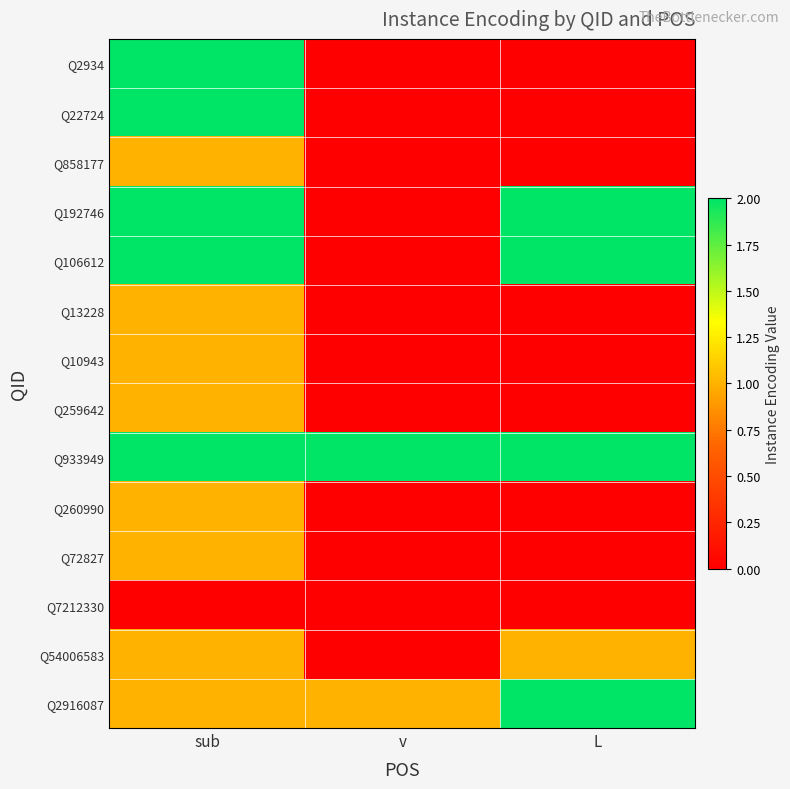

Rank the series by their maximum value, from highest to lowest.

Q2934, Q22724, Q192746, Q106612, Q933949, Q2916087, Q858177, Q13228, Q10943, Q259642, Q260990, Q72827, Q54006583, Q7212330